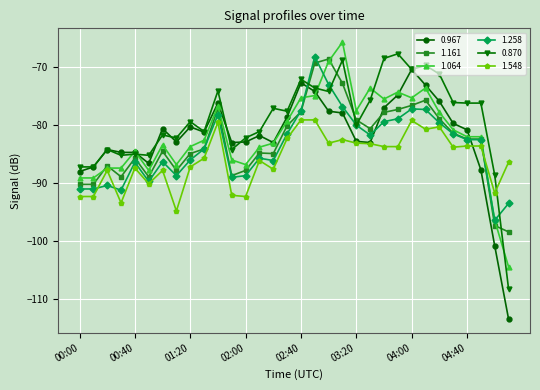

What is the value of the 0.967 point at the 14th from the left?

-81.9